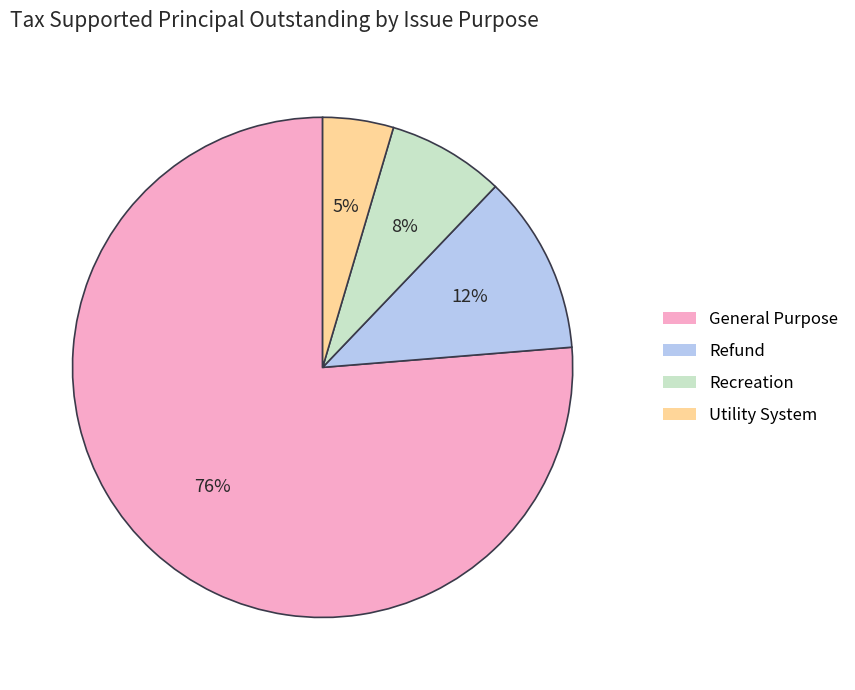

Is there a majority slice in this chart?

Yes